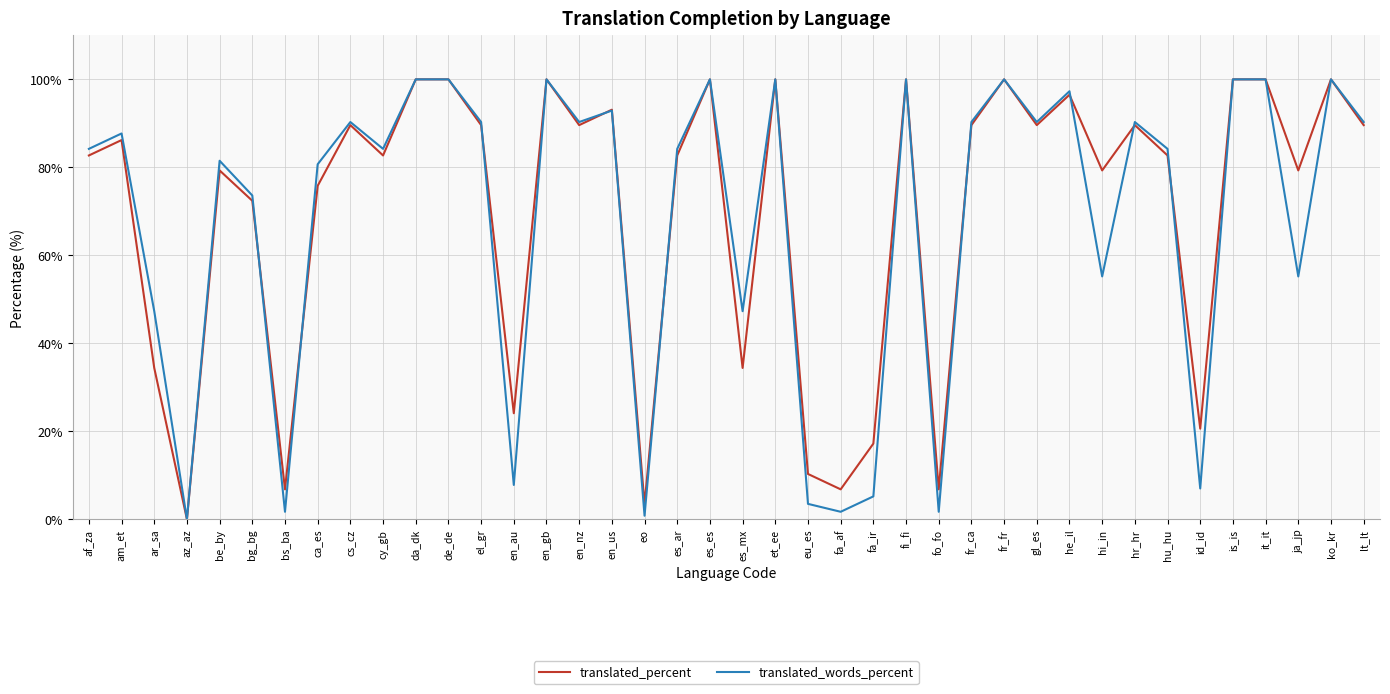

True or false: translated_words_percent has more than 2 points higher than both neighbors.

True